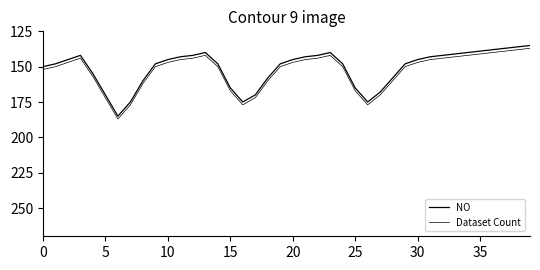

Which series has the largest range (max minus min)?

NO